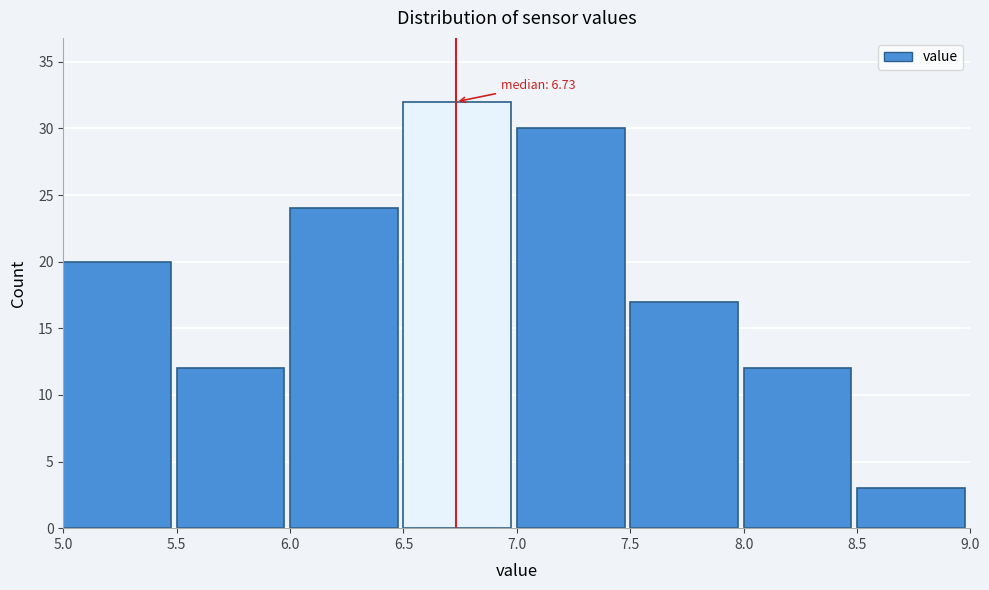

Which range on the x-axis has the tallest bar?

6.5 to 7.0